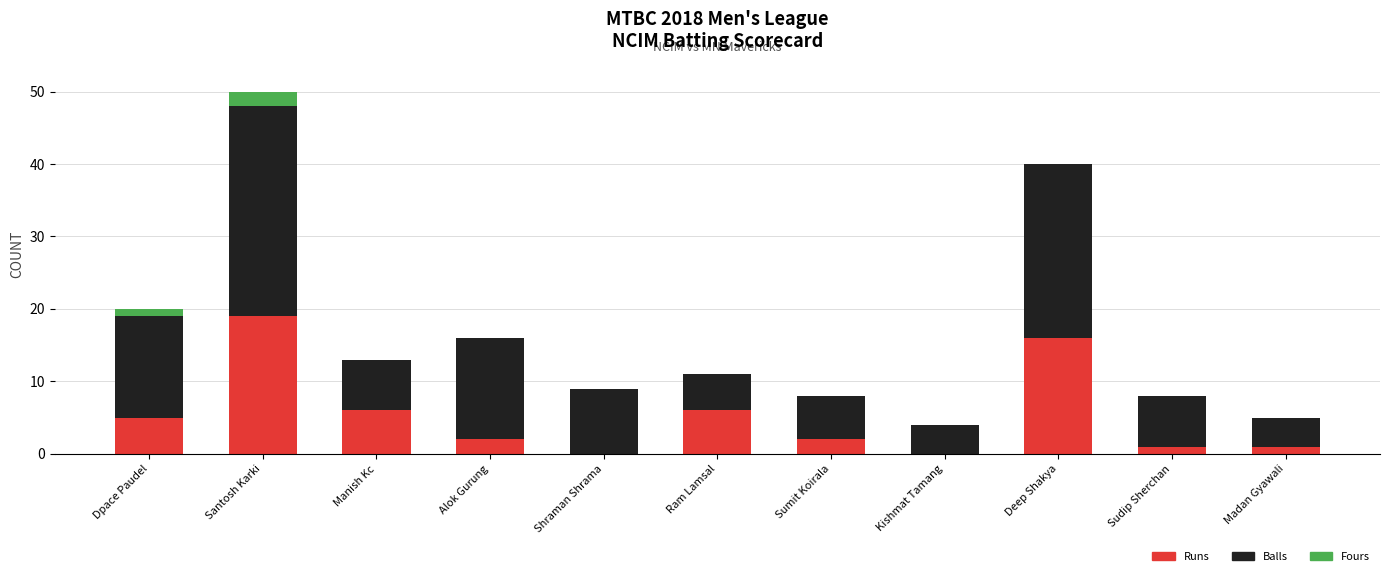

True or false: Runs has a value of 0 at Shraman Shrama.

True